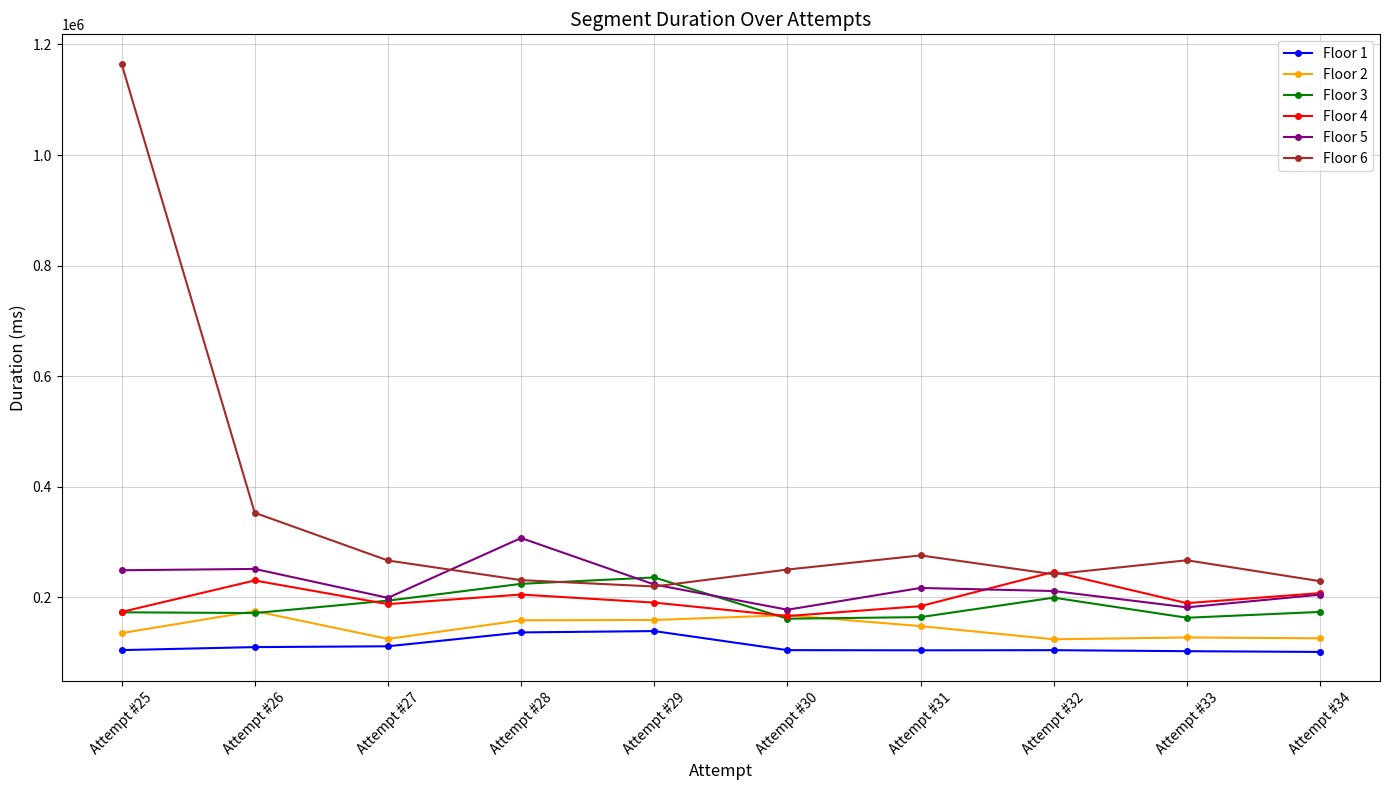

At which category is the sum across all series the highest?

Attempt #25